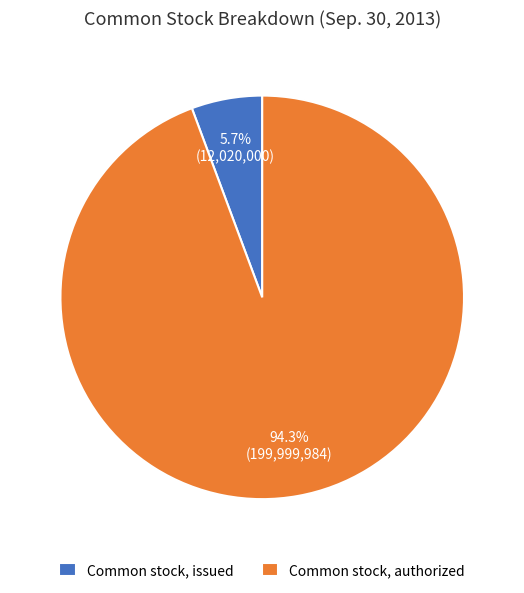

To the nearest percent, what percentage of the pie is Common stock, authorized?

94%